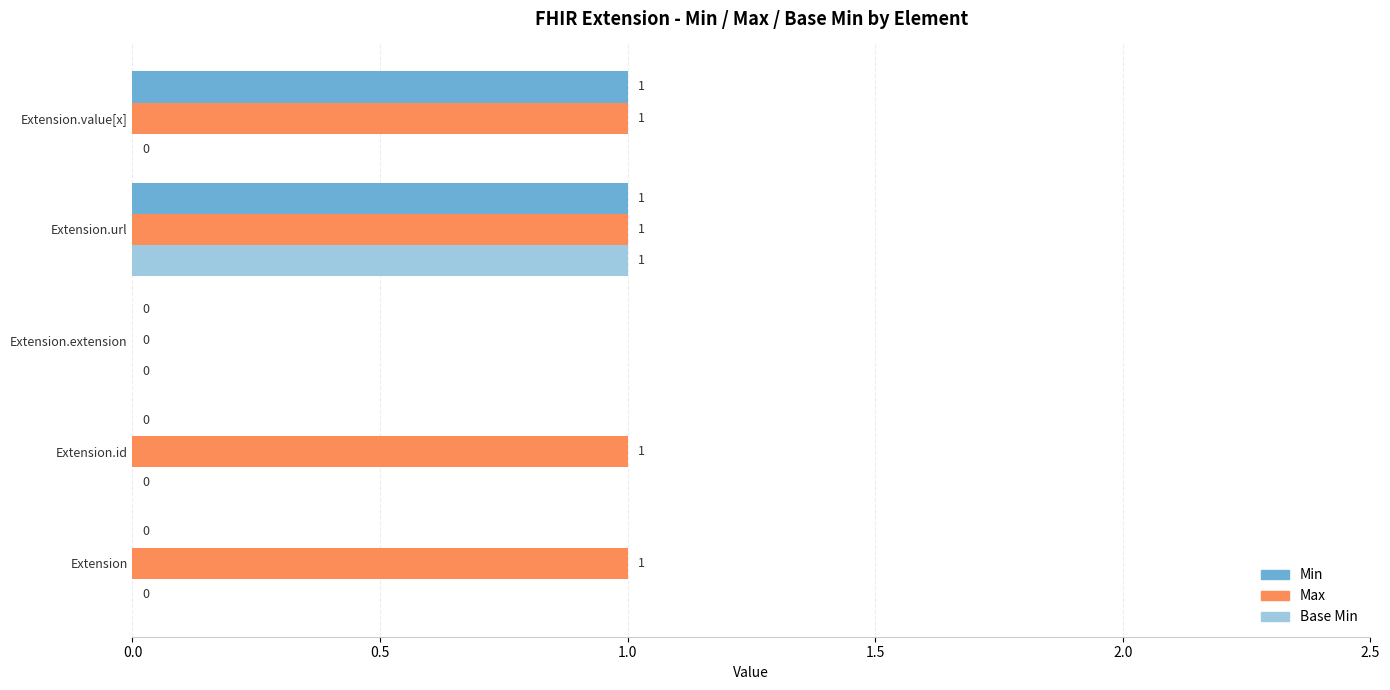

Is the value of Base Min at Extension.url greater than the value of Max at Extension.extension?

Yes